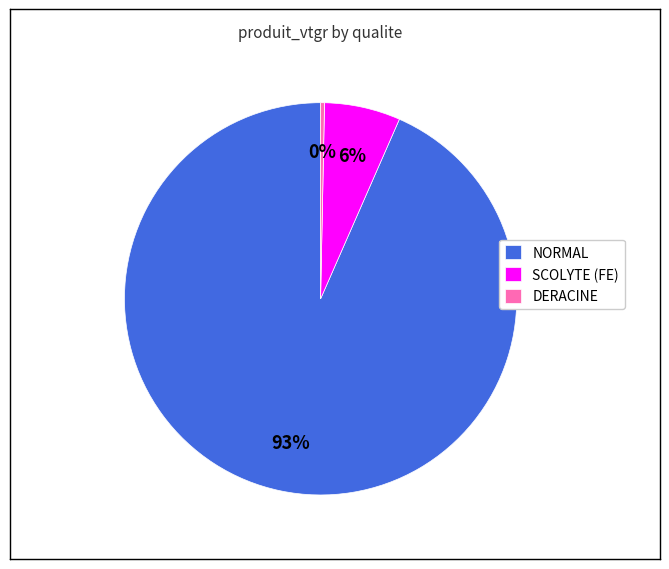

Combined, do SCOLYTE (FE) and NORMAL account for over 50%?

Yes